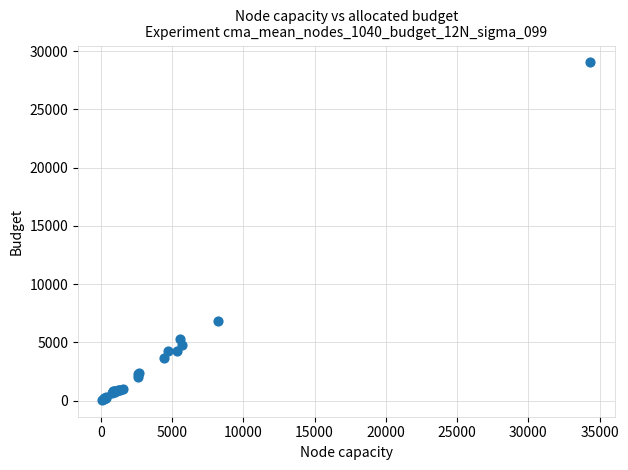

What Y value in the scatter plot is closest to 14553?

6855